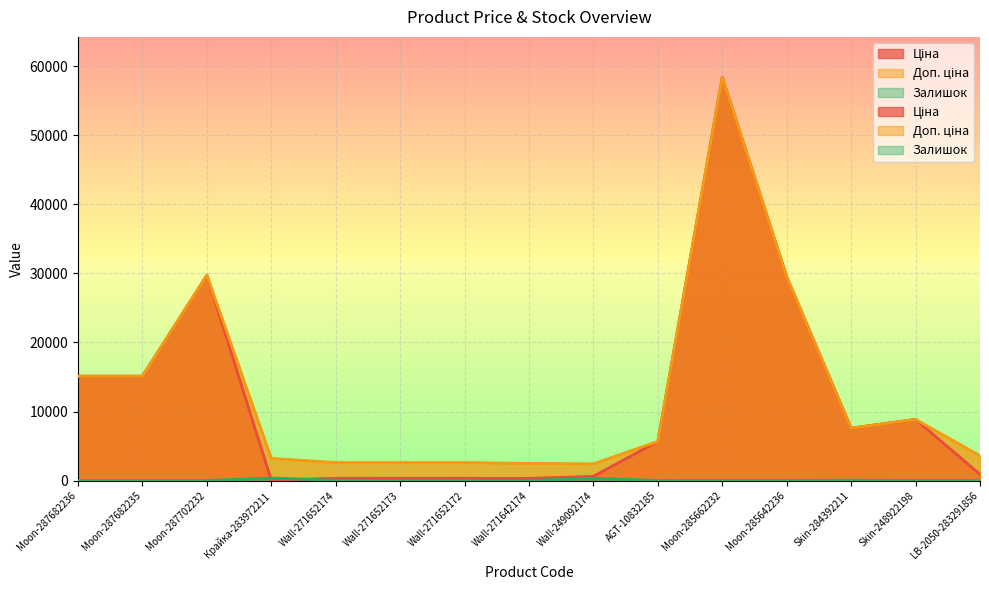

Between Moon-287702232 and Wall-249092174, which is larger?

Moon-287702232